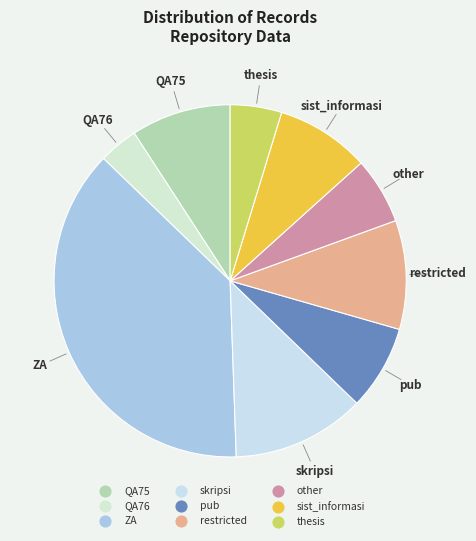

How many segments does this pie chart have?

9